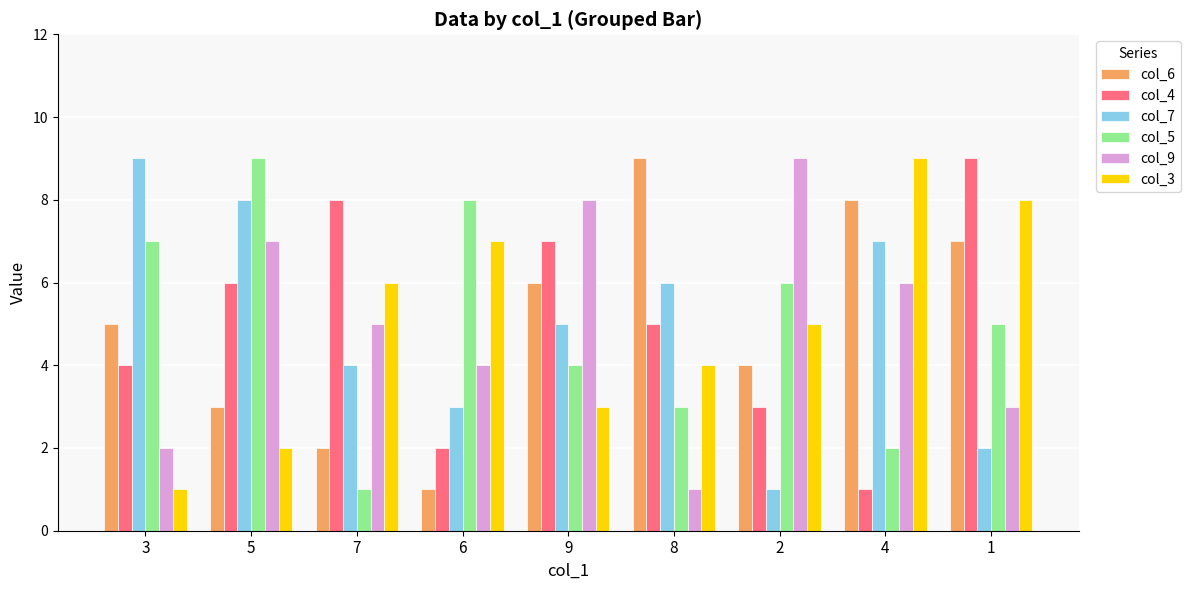

Are the bars grouped side by side (vs. stacked)?

Yes